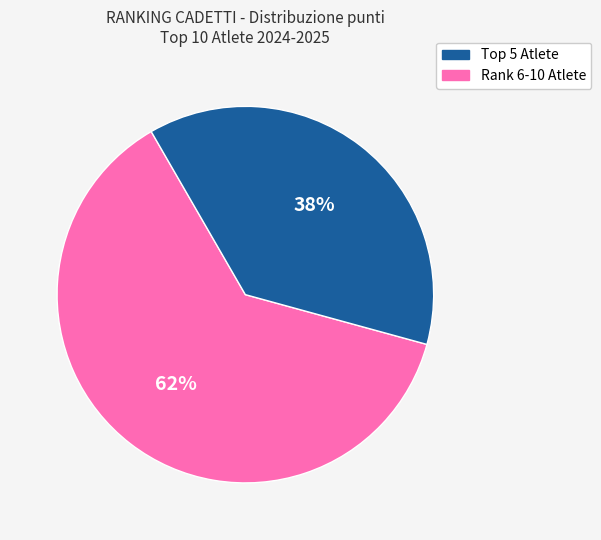

Count the number of slices in the pie.

2